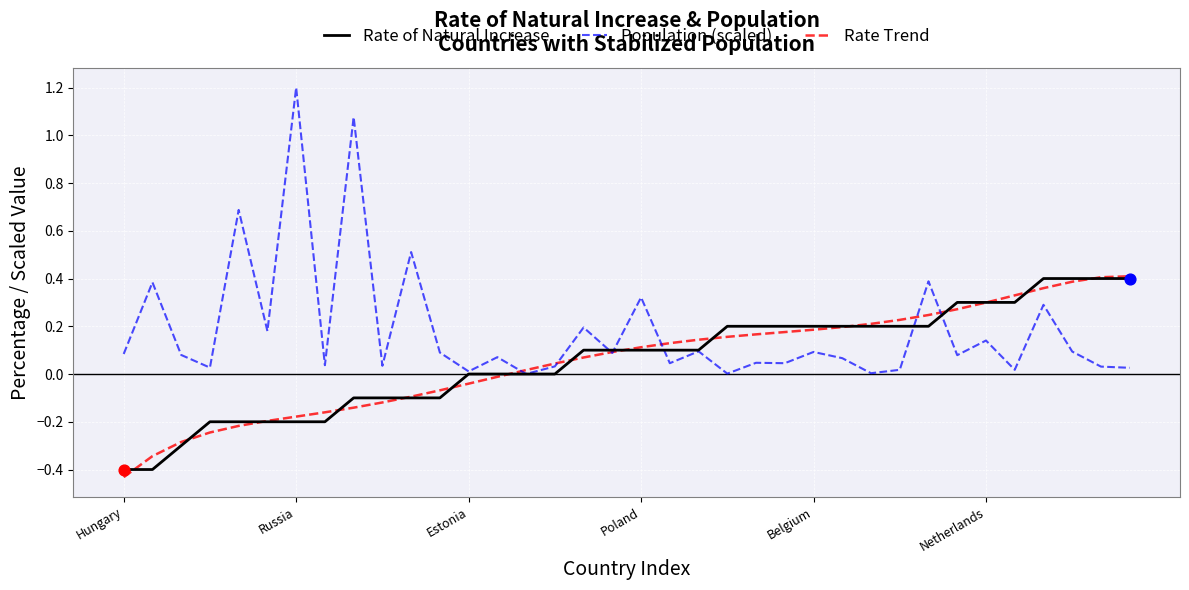

What is the maximum value for Population (scaled)?

1.2